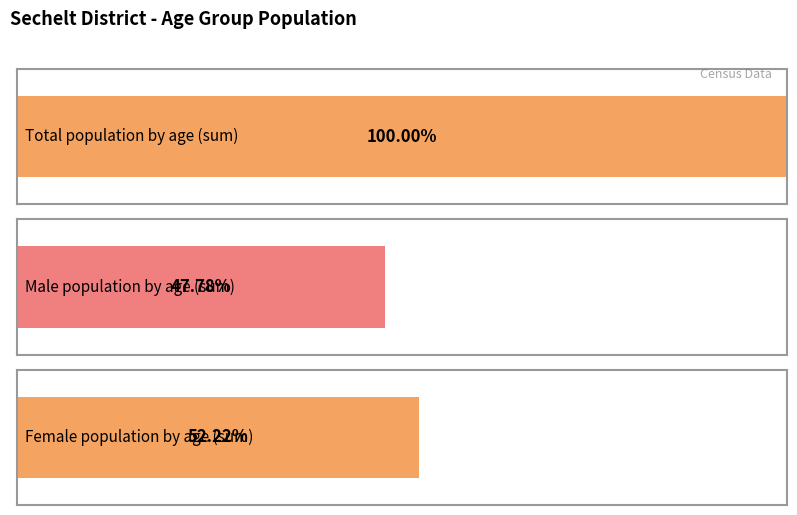

Is it true that Total equals 946 at 45 to 49?

False